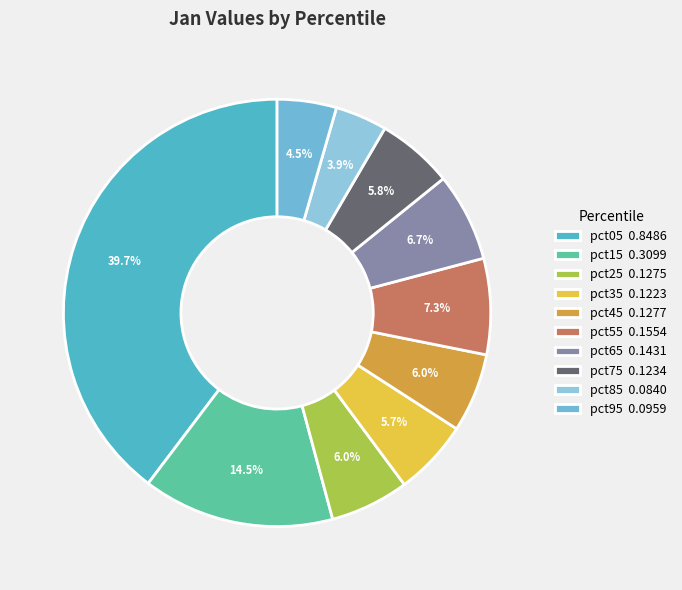

Rank the categories by value from highest to lowest.

pct05, pct15, pct55, pct65, pct45, pct25, pct75, pct35, pct95, pct85